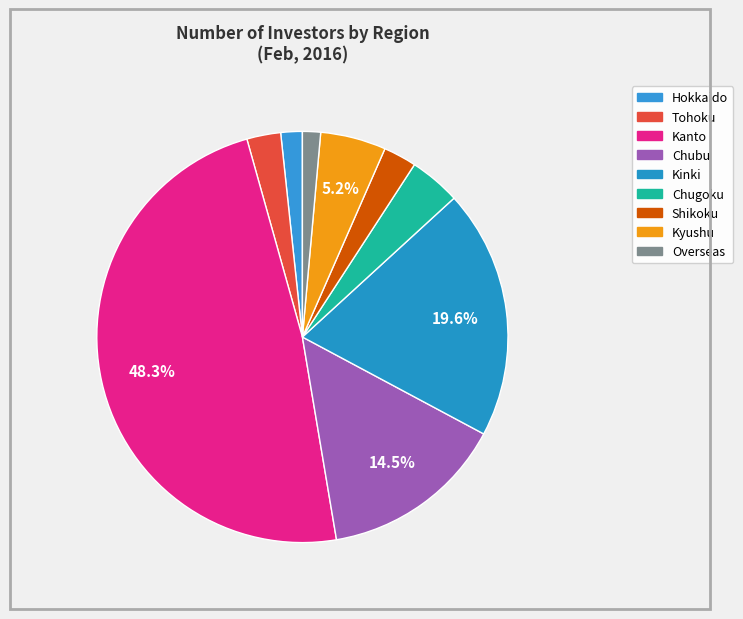

What is the ratio of the value at Tohoku to the value at Shikoku?

1.0